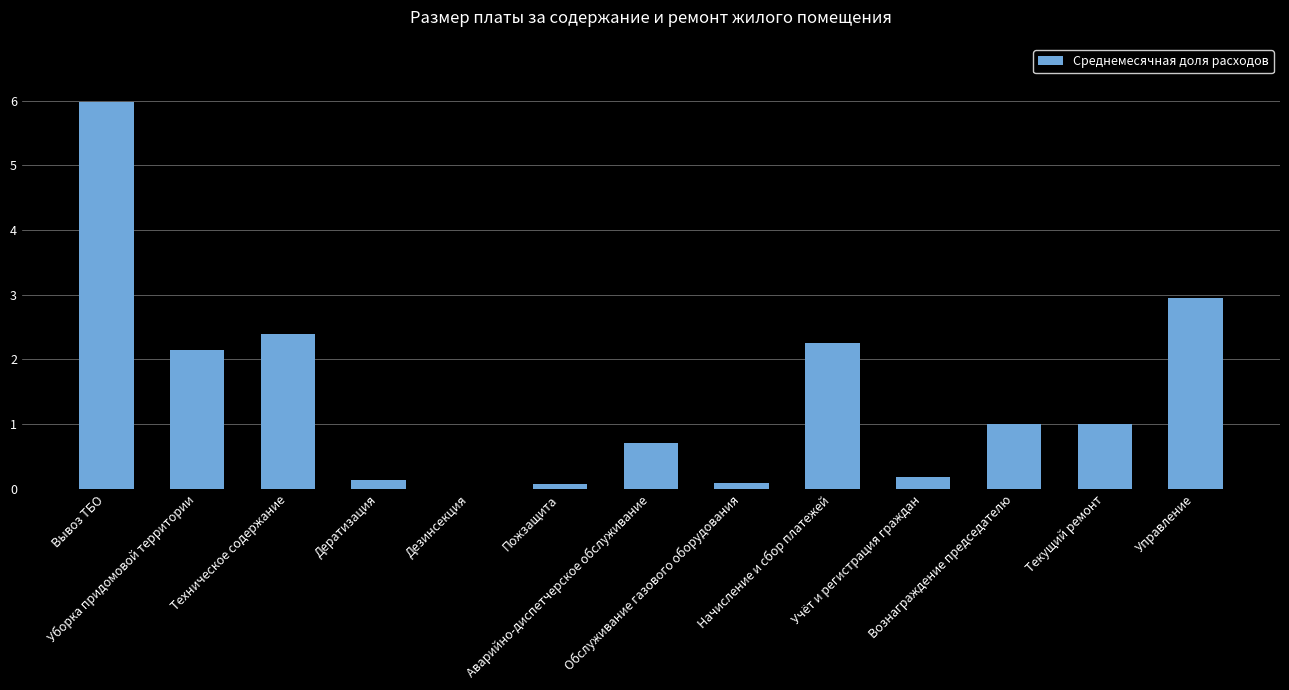

Between Дезинсекция and Вознаграждение председателю, which is larger?

Вознаграждение председателю